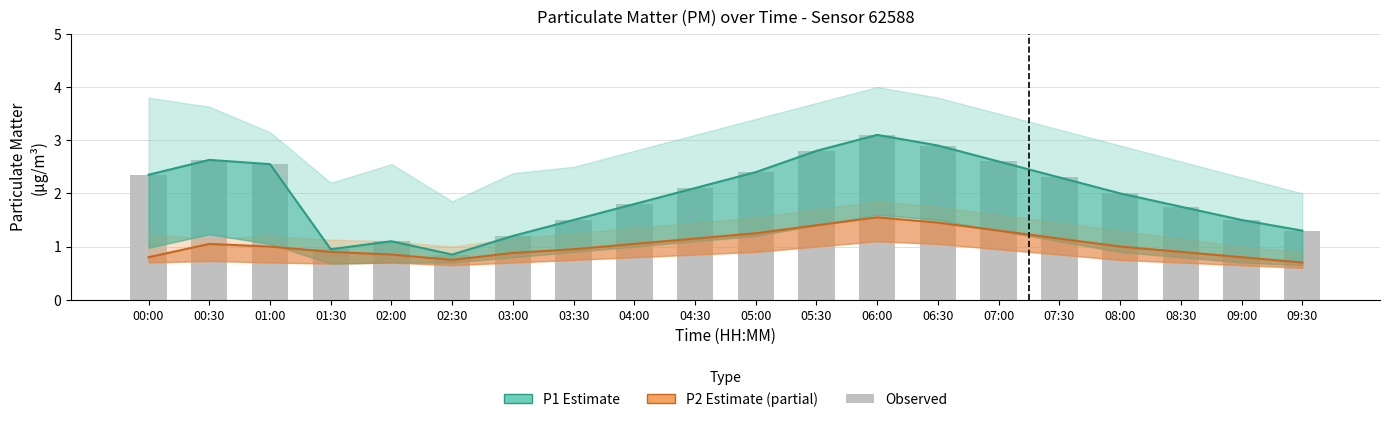

Which series has the largest total across all categories?

P1 (Estimate)